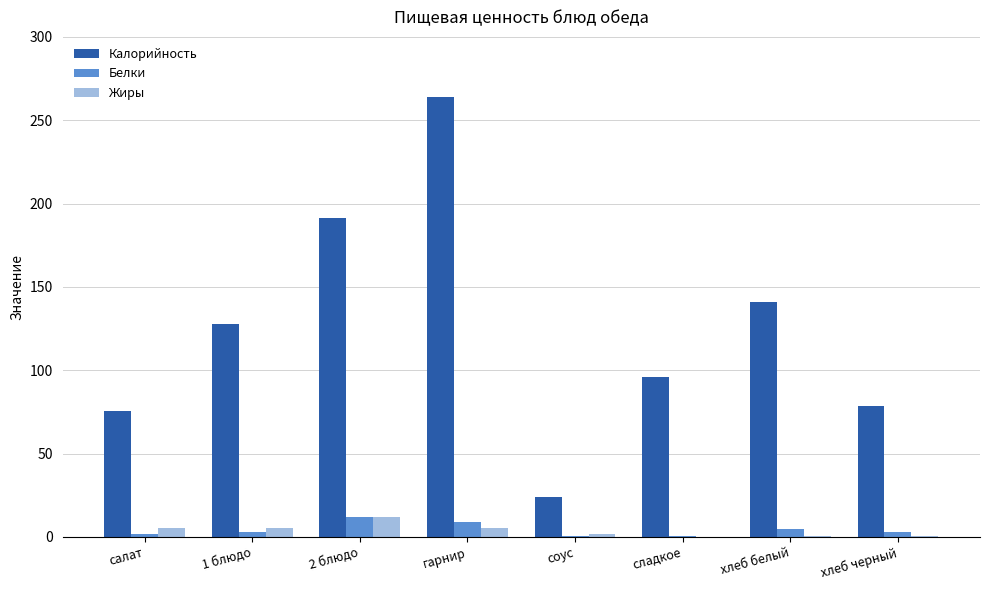

What is the greatest value displayed?

263.8